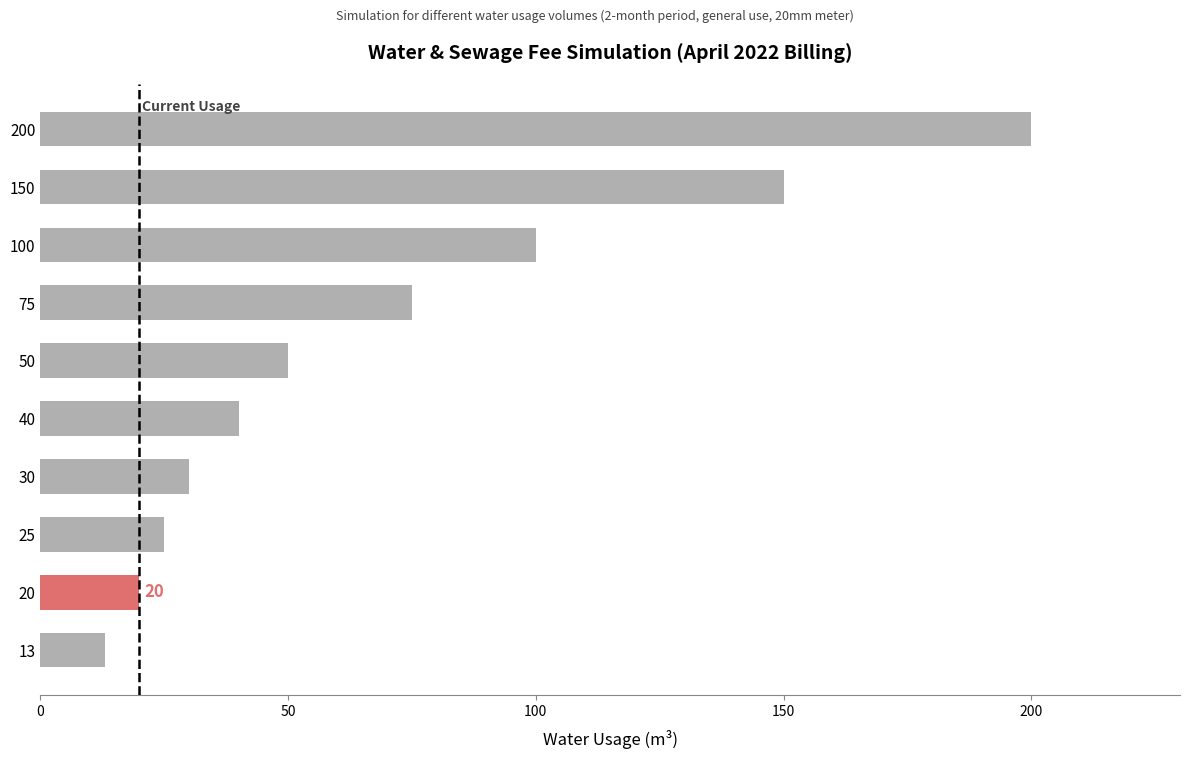

Does the chart contain any negative values?

No